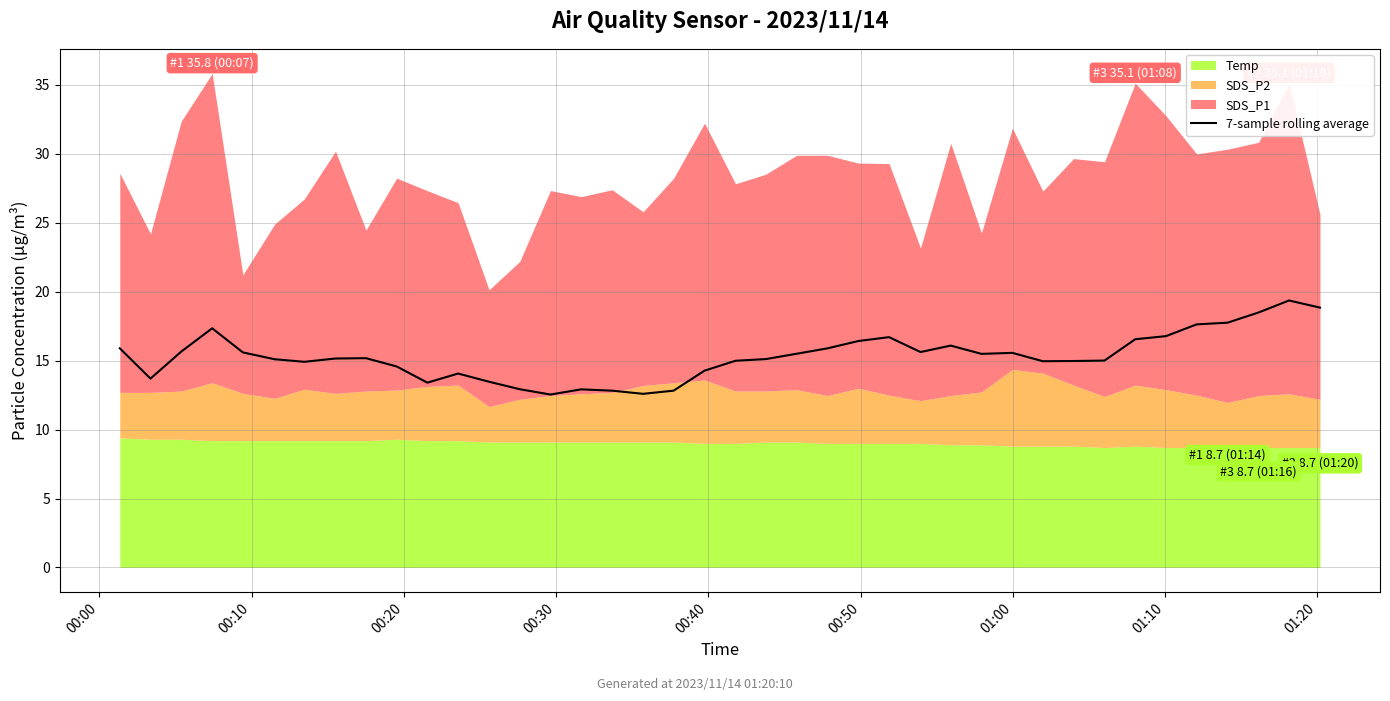

What is the highest value of the 7-sample rolling average series?

19.4